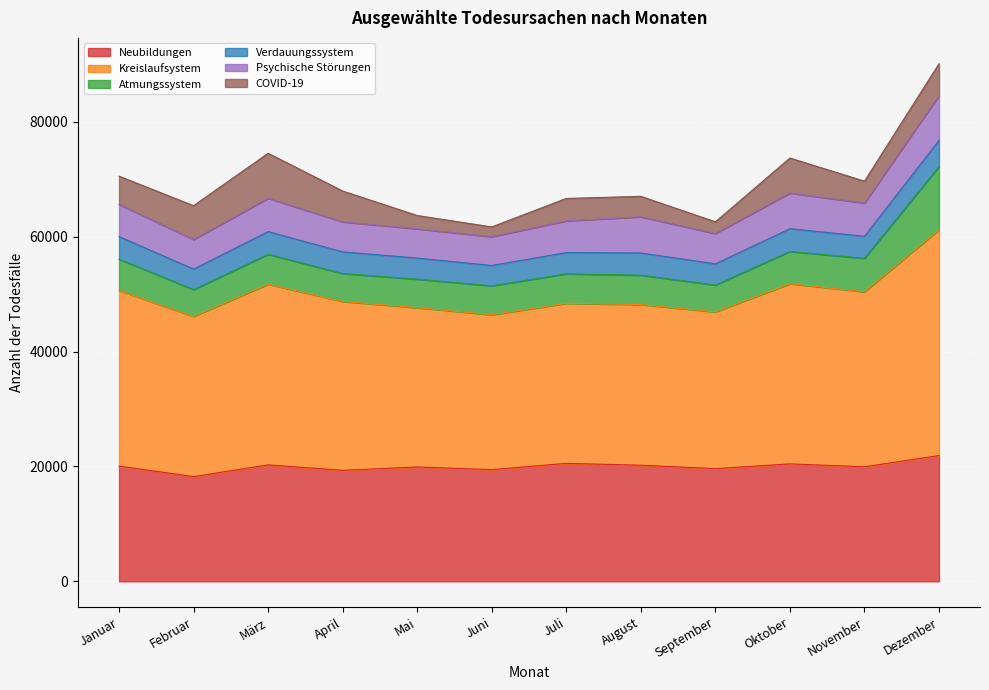

Is it true that Neubildungen equals 5319 at November?

False